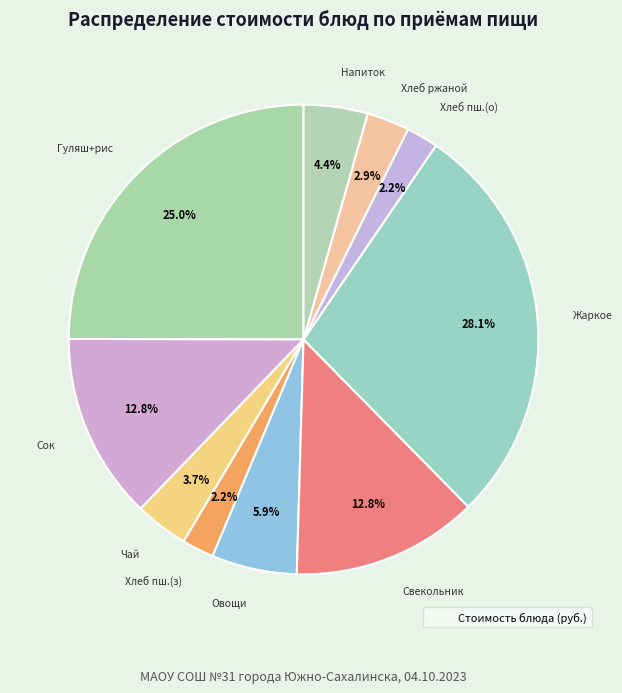

What is the smallest slice in the pie chart?

Хлеб пшеничный (завтрак)